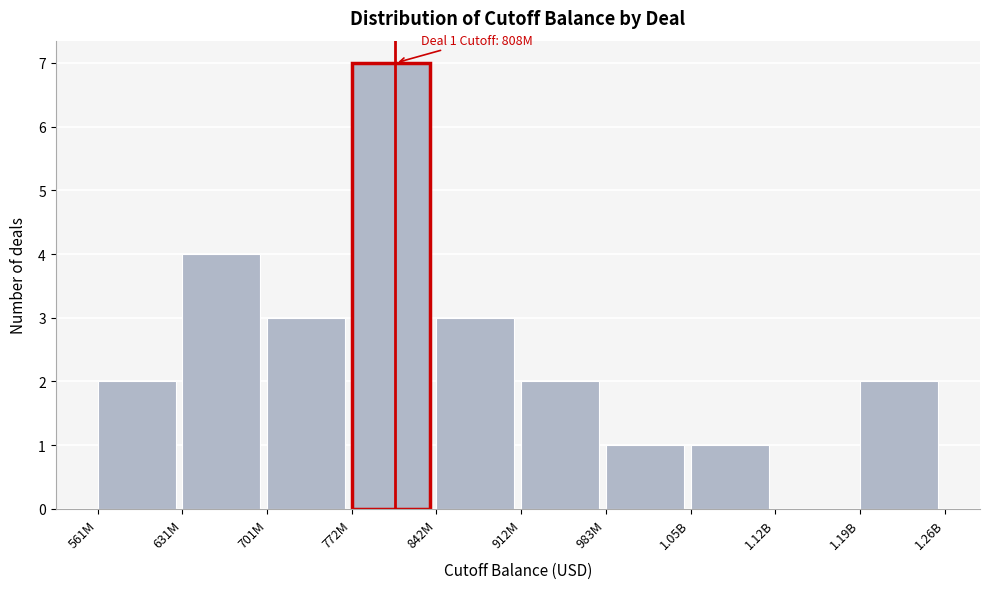

Reading left to right, extract all data points from this chart.

561M=2	631M=4	701M=3	772M=7	842M=3	912M=2	983M=1	1.05B=1	1.12B=0	1.19B=2